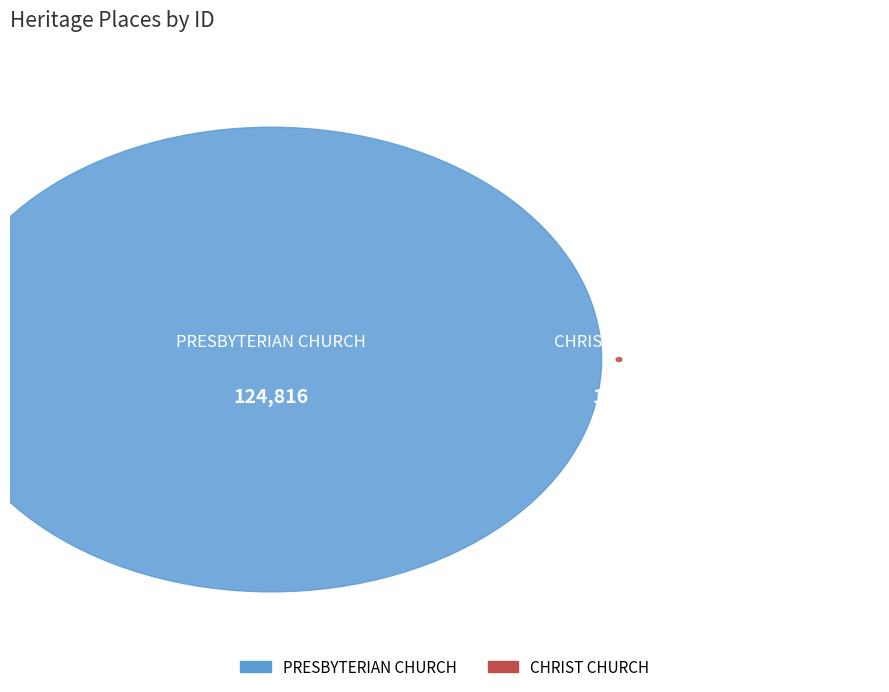

Which slice represents more than half of the pie?

PRESBYTERIAN CHURCH